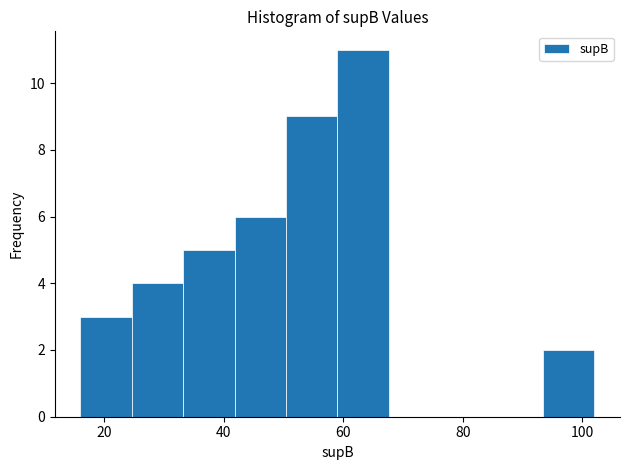

What is the height of the bar covering 59.0 to 67.6 on the x-axis? Neither the bar edges nor the heights are printed on the chart, so give them approximately, as read against the axes.

11